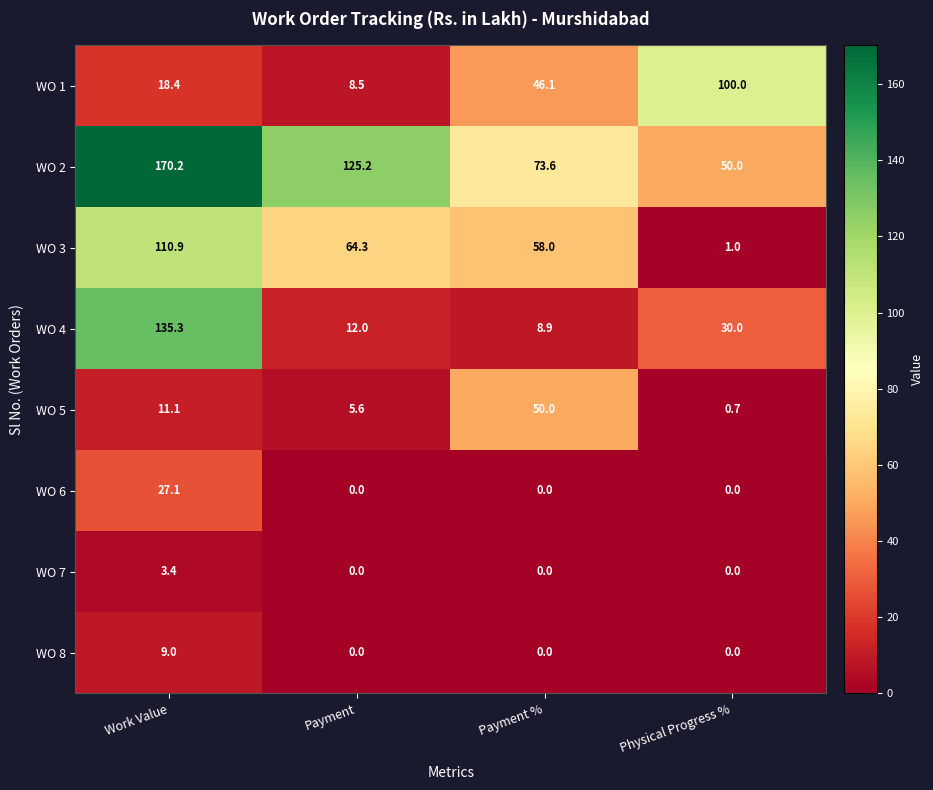

Which series has the widest spread of values?

WO 4